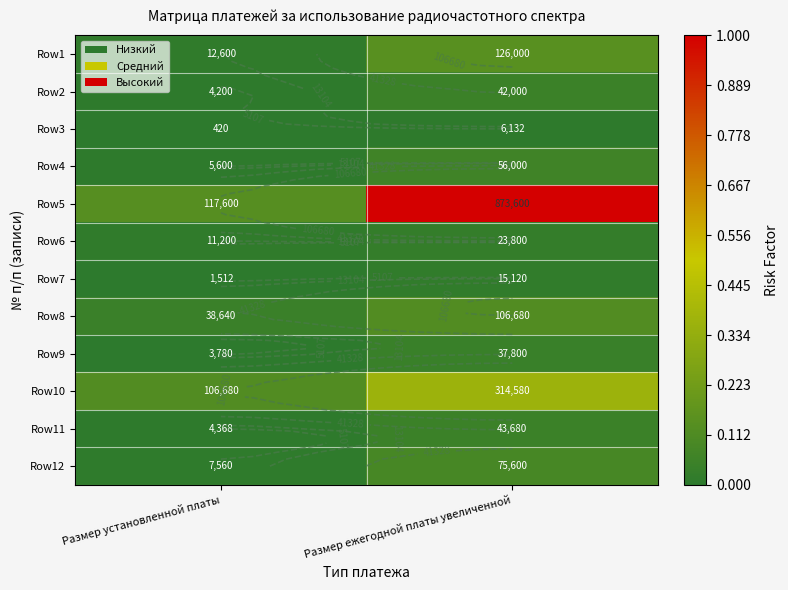

What is the average value of the Row7 series?

8316